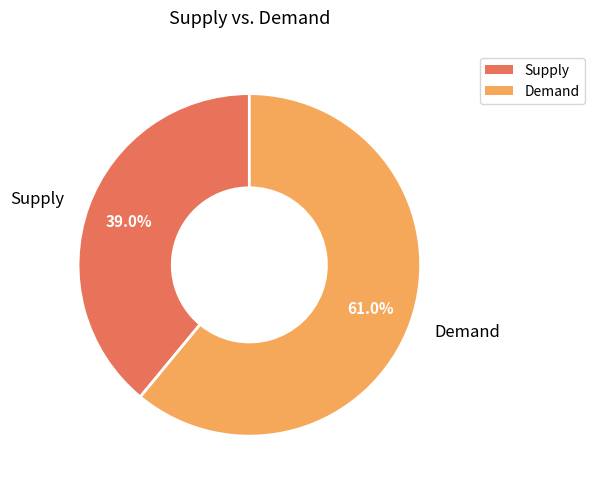

Is there a majority slice in this chart?

Yes